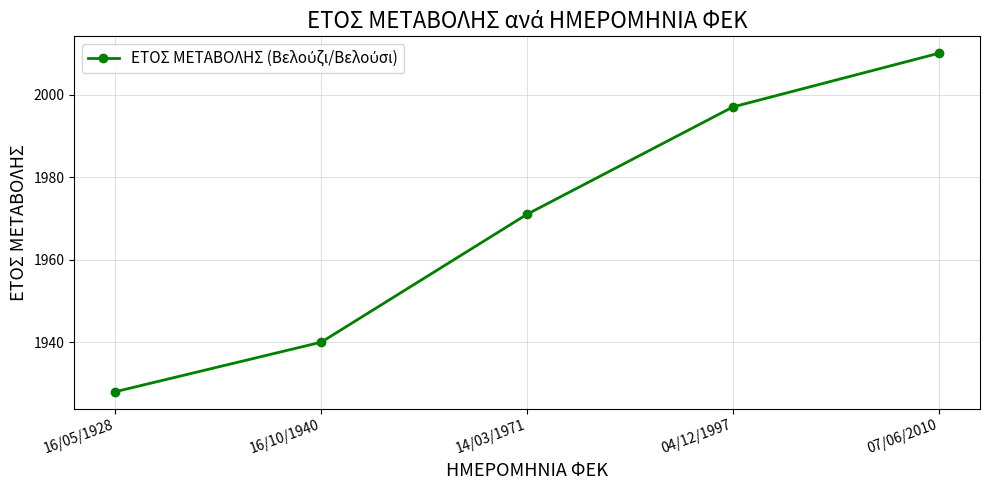

What is the label of the 4th point from the right?

16/10/1940